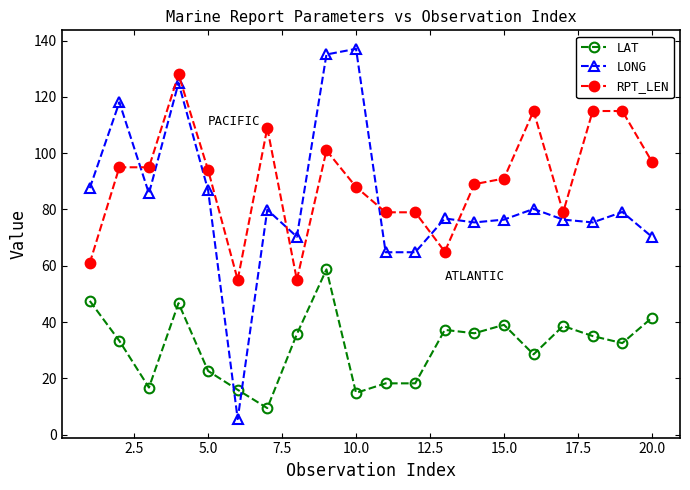

True or false: LAT has more than 2 interior local peaks.

True